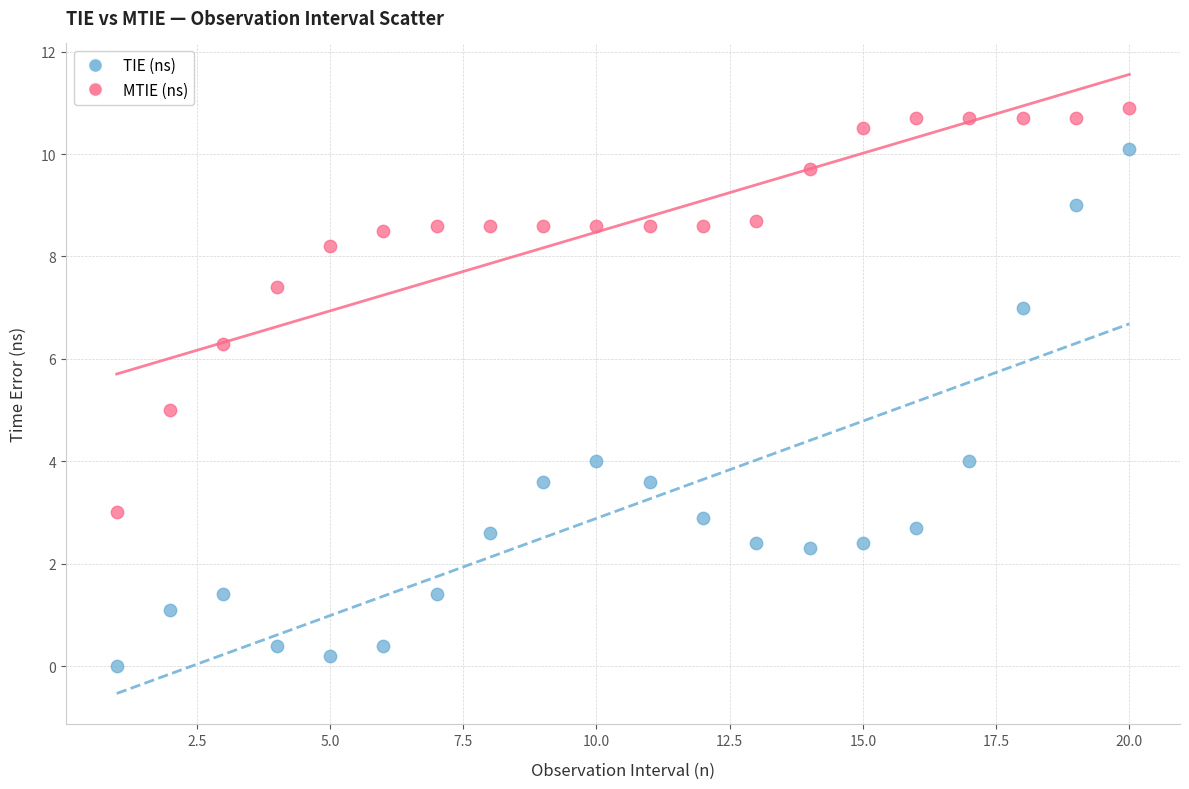

What are all the series names shown in the legend?

TIE (ns), MTIE (ns)